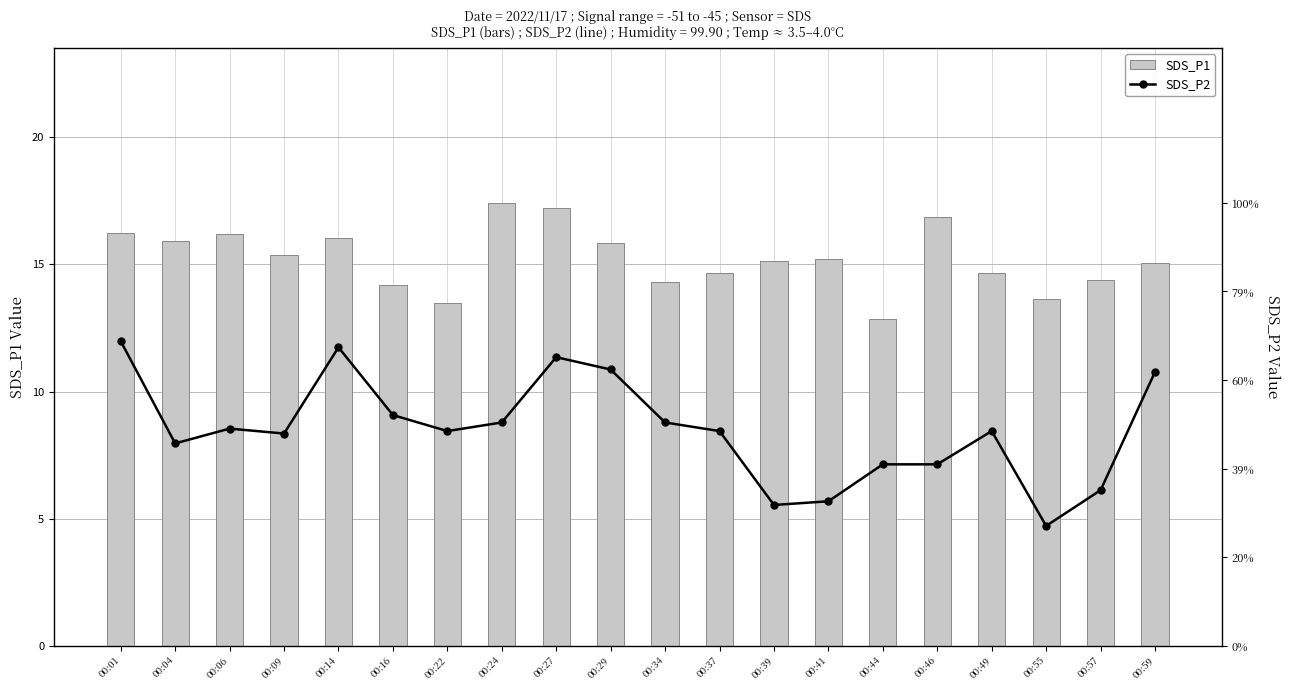

Does the chart contain stacked bars?

No